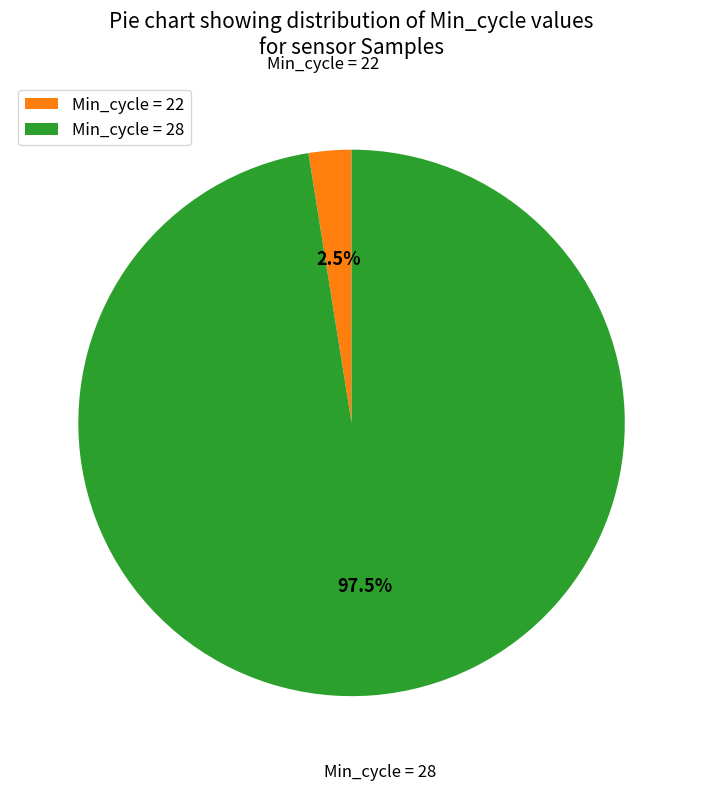

Which slice is the smallest?

Min_cycle = 22